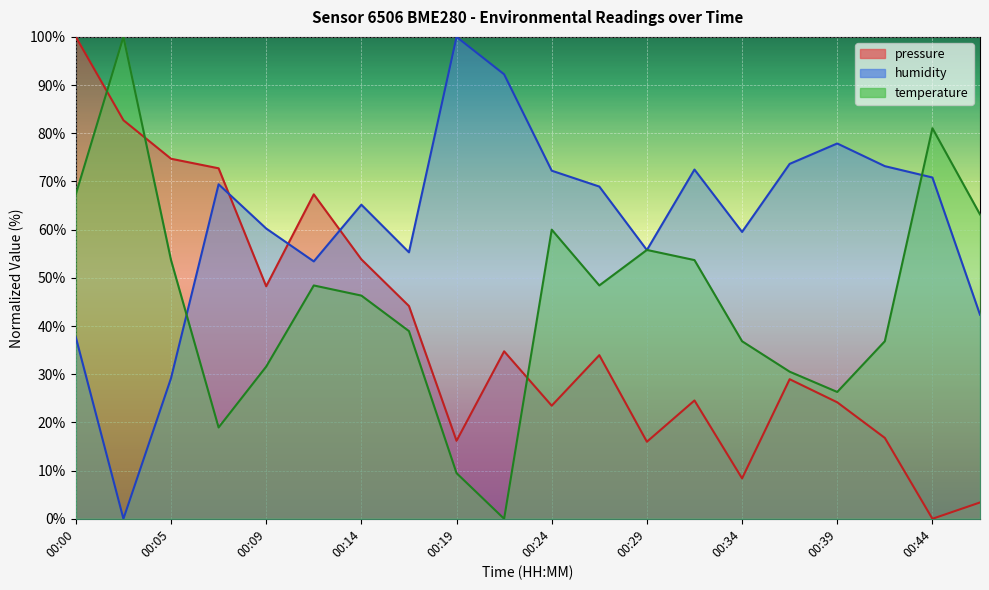

Rank the series by their maximum value, from highest to lowest.

pressure, humidity, temperature